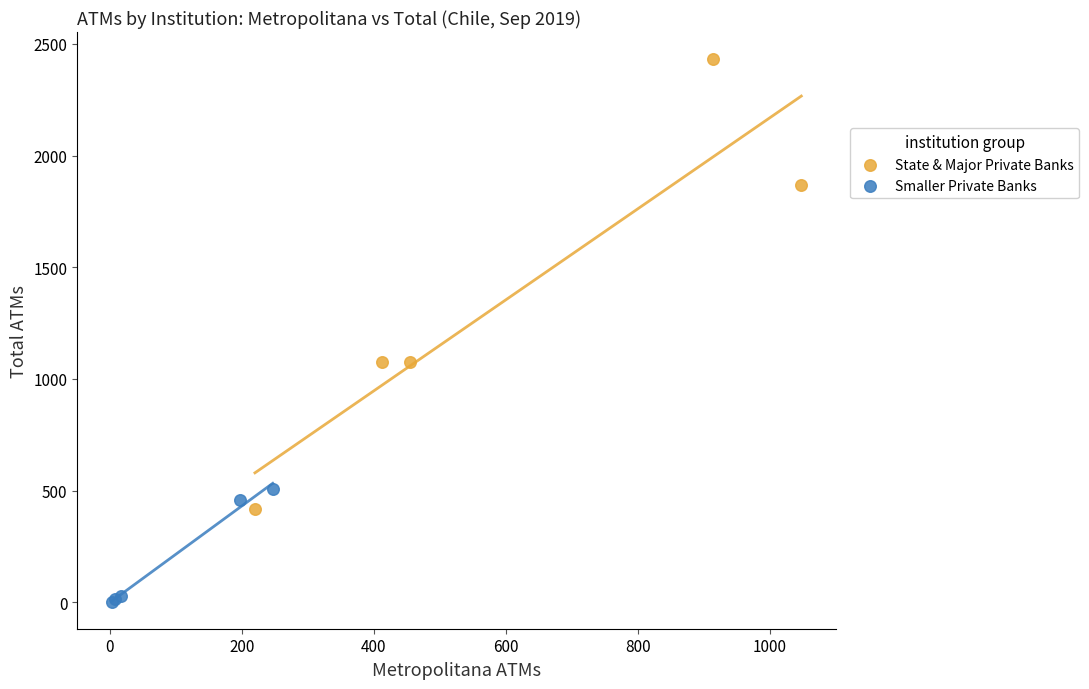

Which series reaches the minimum Y coordinate?

Smaller Private Banks